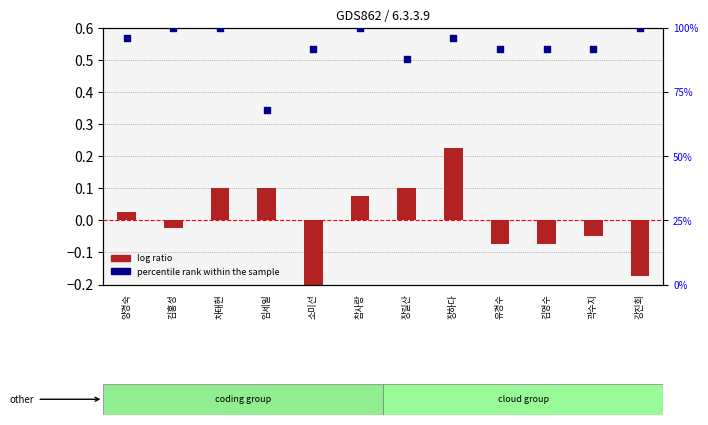

At which category is the sum across all series the highest?

차태현